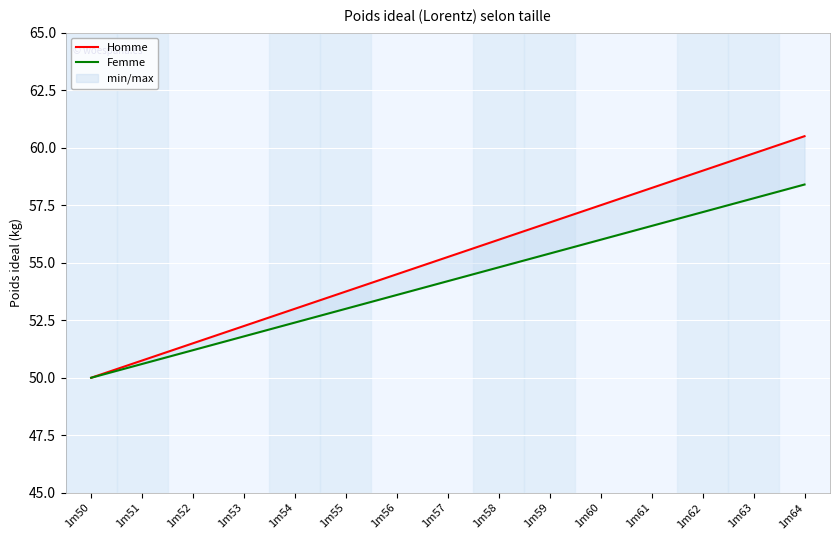

The value of Femme at 1m50 is 28.0. True or false?

False